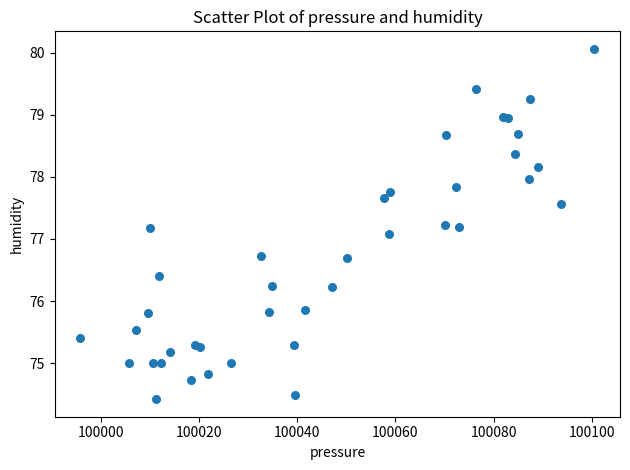

What Y value in the scatter plot is closest to 77?

77.1